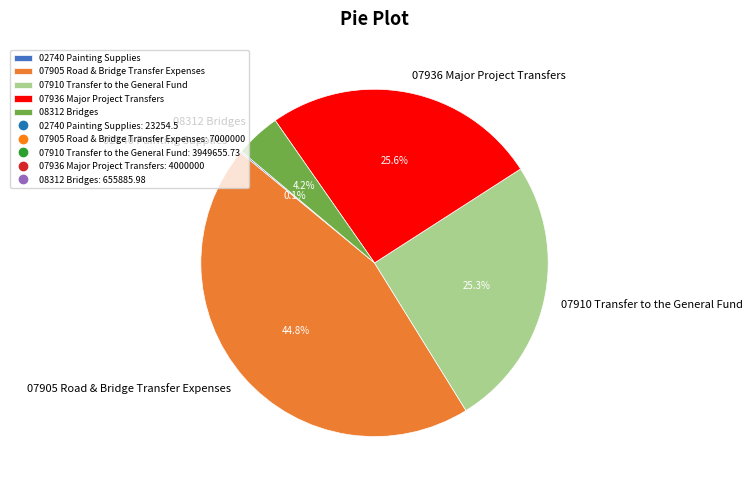

Is the sum of 08312 Bridges and 07936 Major Project Transfers greater than half?

No